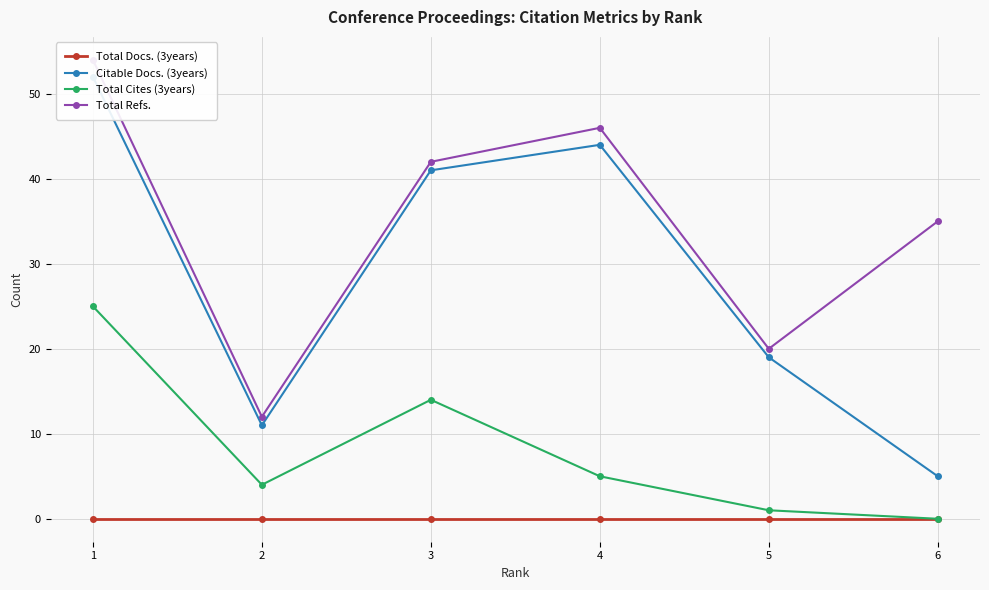

What is the sum of all Citable Docs. (3years) values?

172